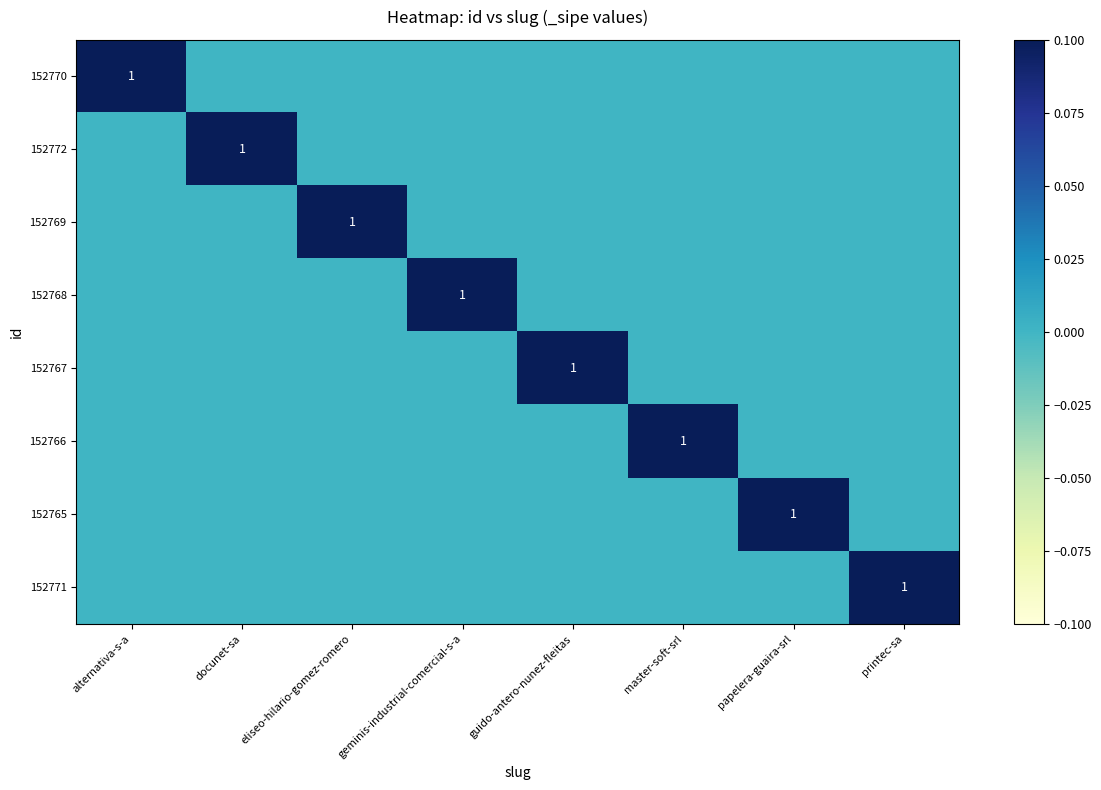

What is the total value across all series at printec-sa?

1